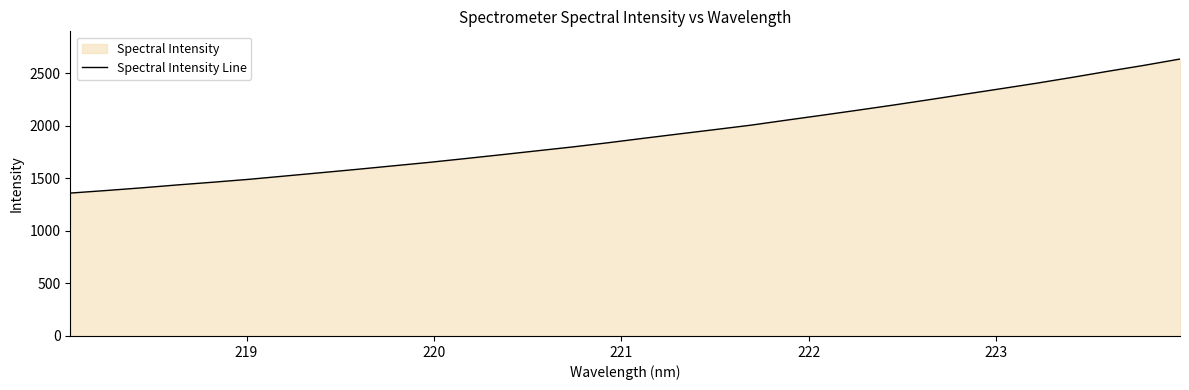

True or false: there are more than 1 points higher than both neighbors.

False